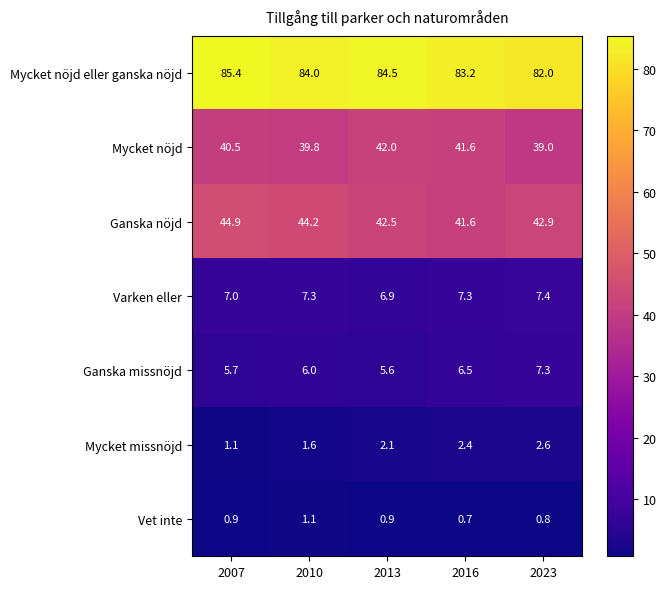

Count the Mycket nöjd values in the range 39 to 41.

3